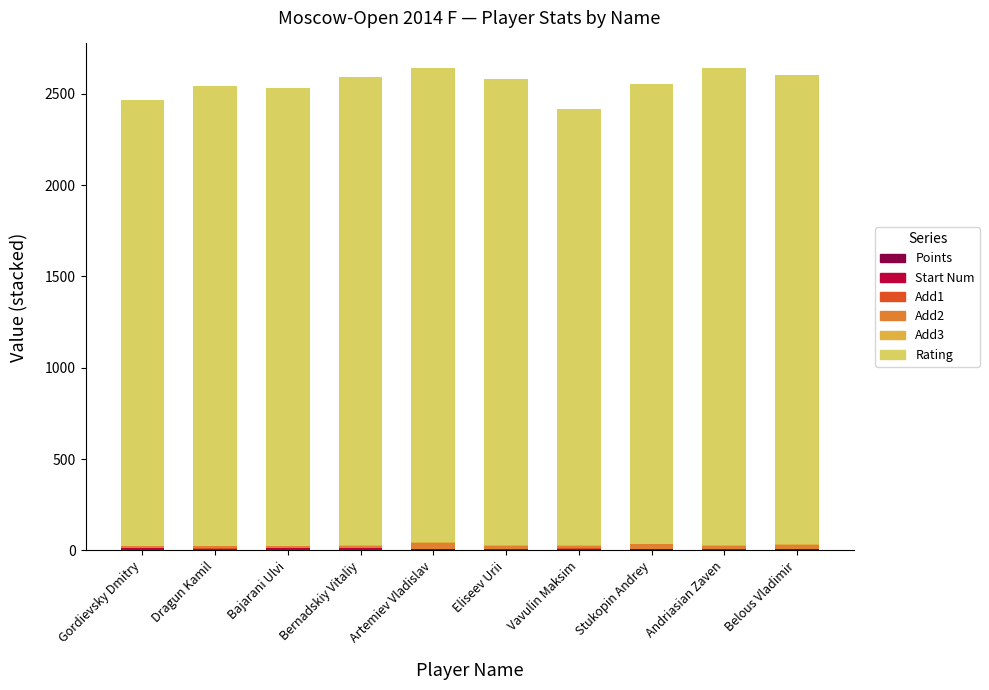

The value of Rating at Bajarani Ulvi is 2504.0. True or false?

True